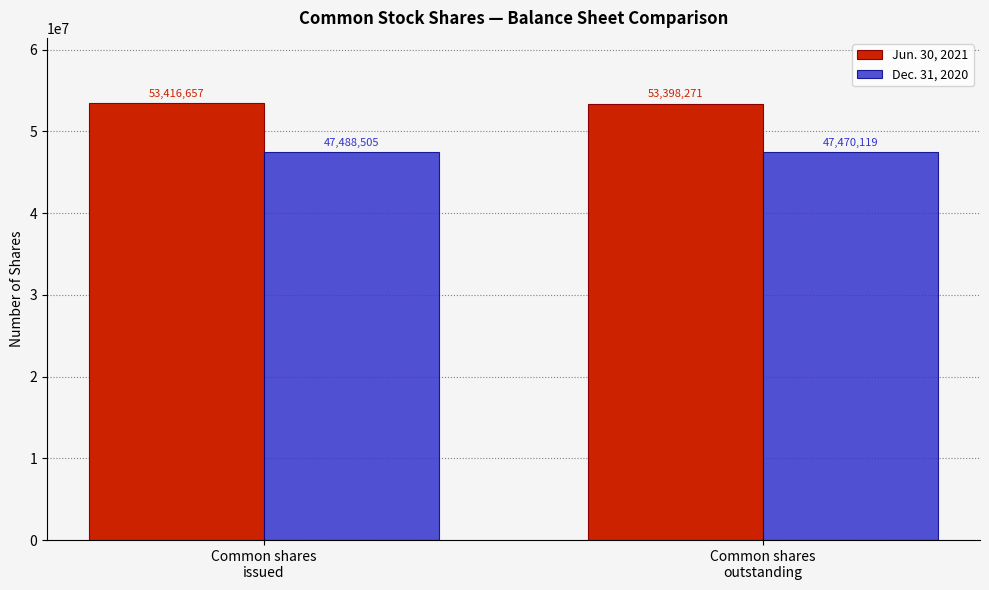

List the series in order of their peak value, lowest first.

Dec. 31, 2020, Jun. 30, 2021